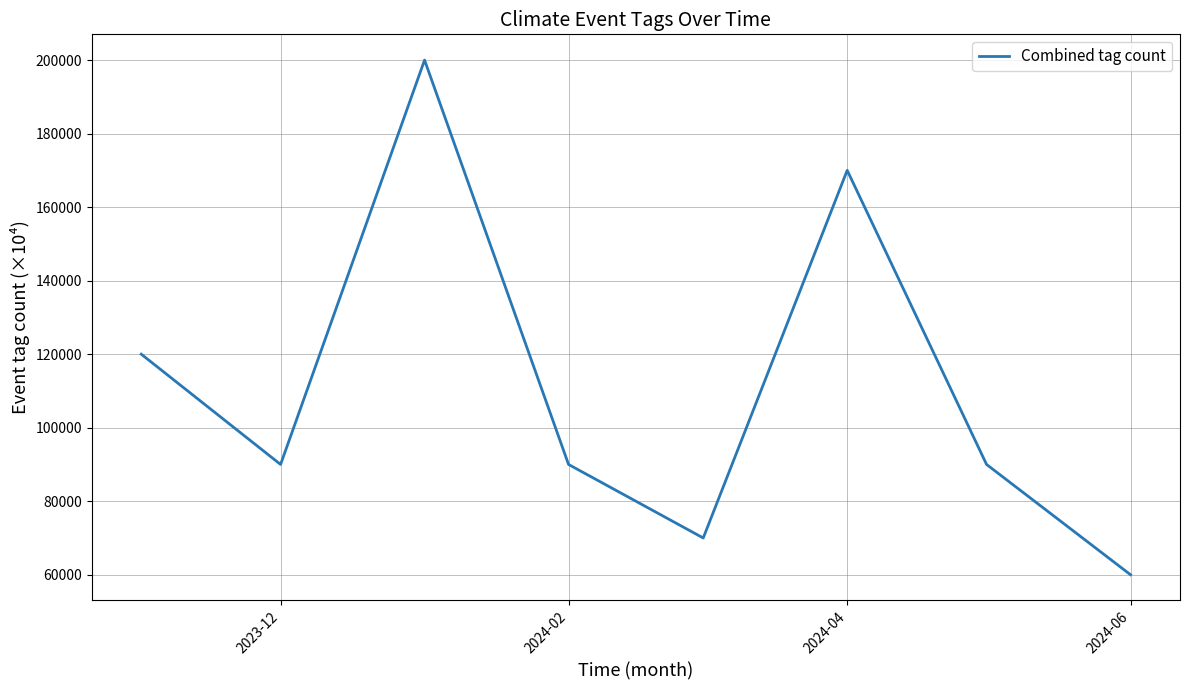

What is the sum of all values?

890000